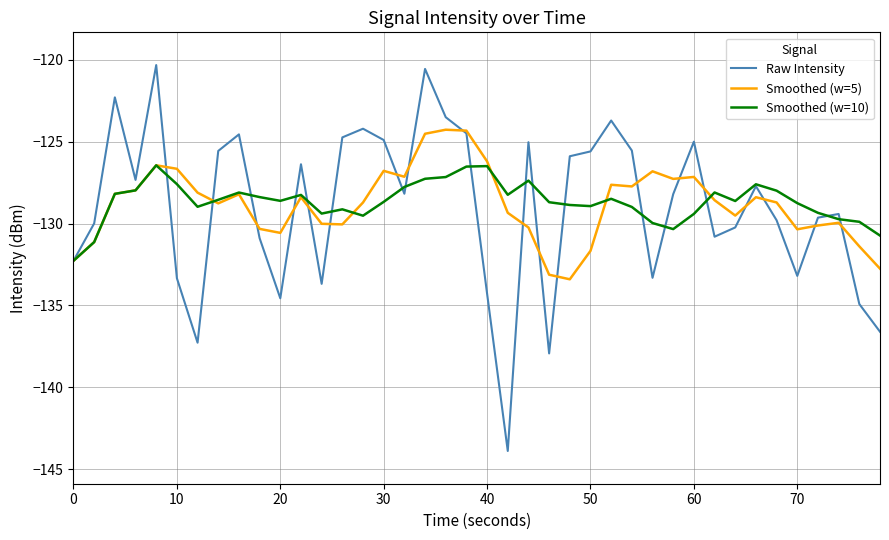

What is the sum of all Raw Intensity values?

-5159.8